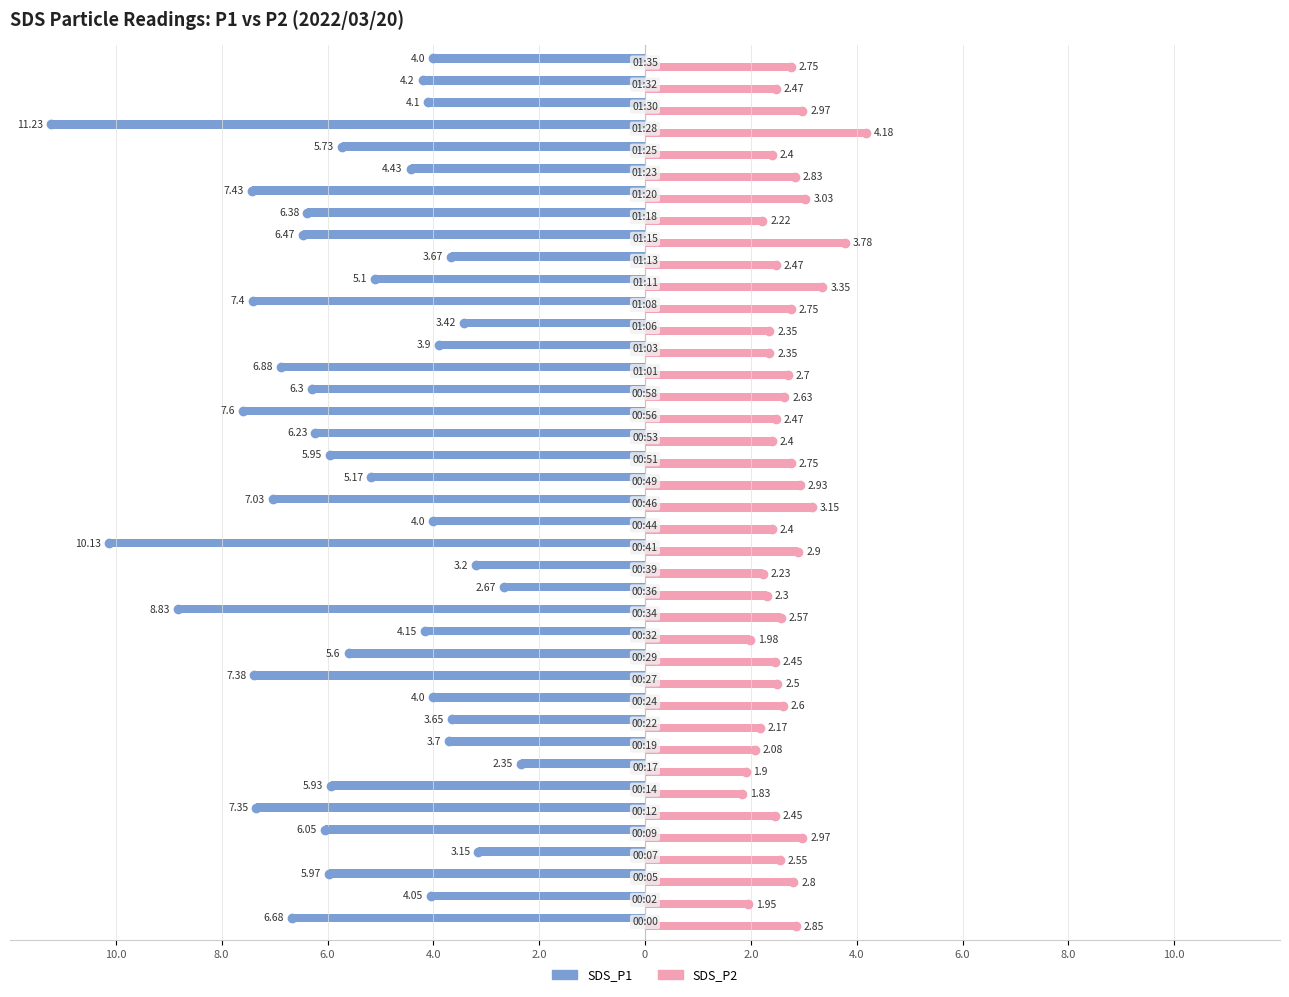

What are all the series names shown in the legend?

SDS_P1, SDS_P2